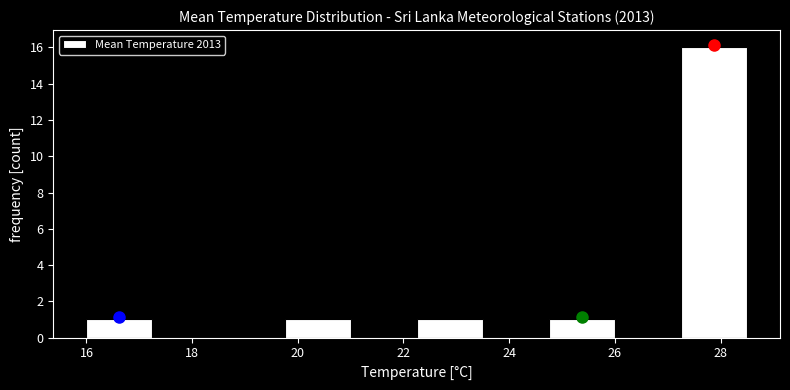

Reading left to right, list every bar in this chart as the range it spans on the x-axis followed by its height. Neither the bar edges nor the heights are printed on the chart, so give them approximately, as read against the axes.

16.00 to 17.25: 1
17.25 to 18.50: 0
18.50 to 19.75: 0
19.75 to 21.00: 1
21.00 to 22.25: 0
22.25 to 23.50: 1
23.50 to 24.75: 0
24.75 to 26.00: 1
26.00 to 27.25: 0
27.25 to 28.50: 16